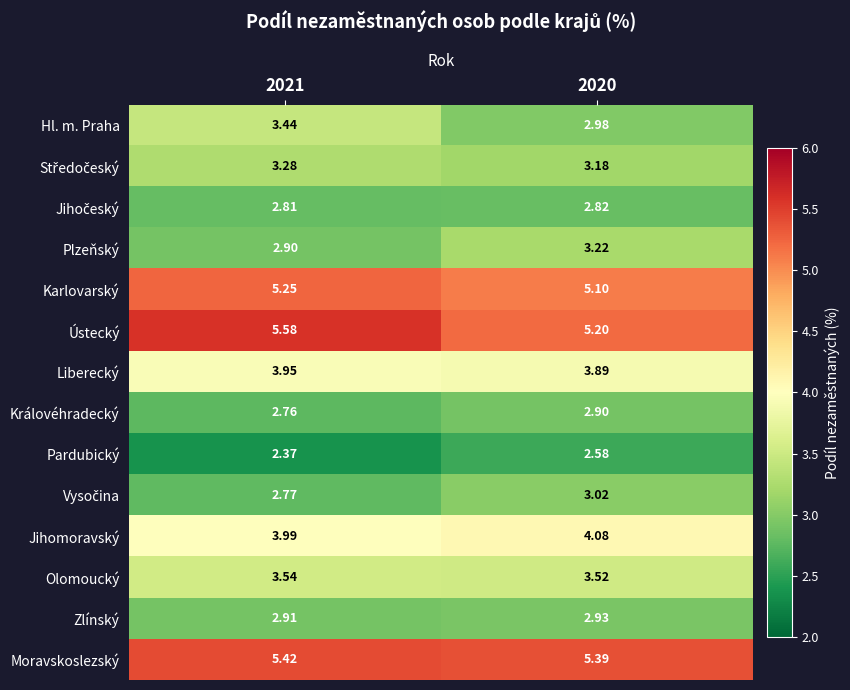

Which series has the largest range (max minus min)?

Hl. m. Praha